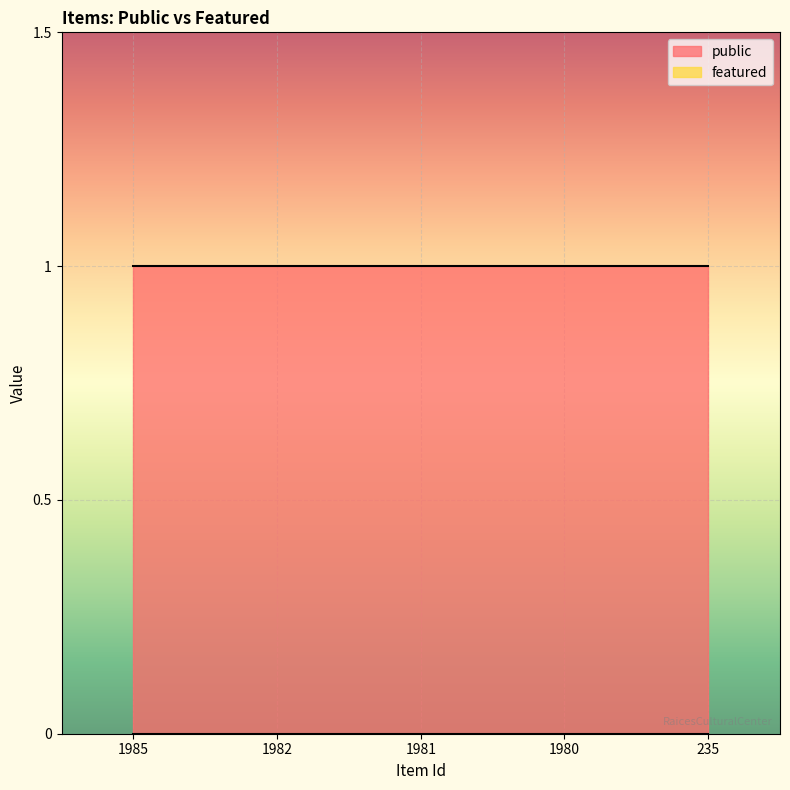

Is the value of featured at 1985 greater than the value of public at 1980?

No